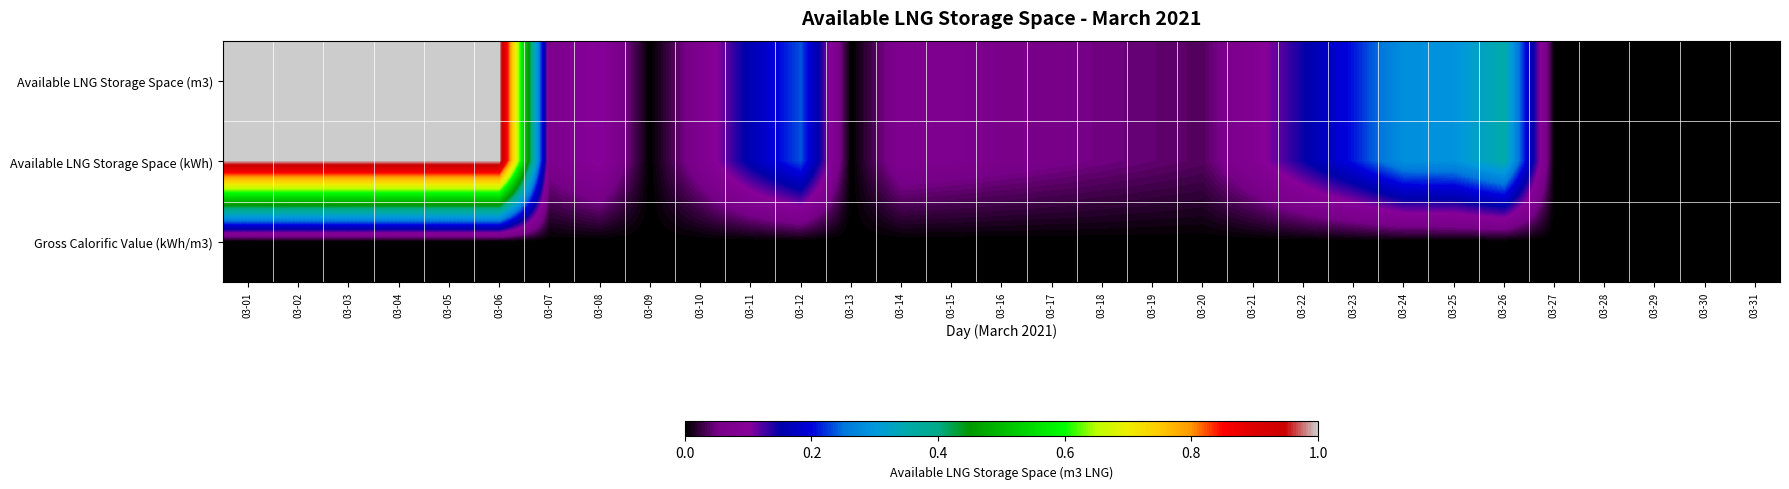

Reading right to left, extract all data points from this chart.

Available LNG Storage Space (m3): 03-31=0.0	03-30=0.0	03-29=0.0	03-28=0.0	03-27=0.0	03-26=0.4	03-25=0.3	03-24=0.3	03-23=0.2	03-22=0.1	03-21=0.1	03-20=0.0	03-19=0.0	03-18=0.0	03-17=0.1	03-16=0.1	03-15=0.1	03-14=0.1	03-13=0.0	03-12=0.2	03-11=0.2	03-10=0.1	03-09=0.0	03-08=0.1	03-07=0.1	03-06=1.0	03-05=1.0	03-04=1.0	03-03=1.0	03-02=1.0	03-01=1.0
Available LNG Storage Space (kWh): 03-31=0.0	03-30=0.0	03-29=0.0	03-28=0.0	03-27=0.0	03-26=0.4	03-25=0.3	03-24=0.3	03-23=0.2	03-22=0.1	03-21=0.1	03-20=0.0	03-19=0.0	03-18=0.0	03-17=0.1	03-16=0.1	03-15=0.1	03-14=0.1	03-13=0.0	03-12=0.2	03-11=0.2	03-10=0.1	03-09=0.0	03-08=0.1	03-07=0.1	03-06=1.0	03-05=1.0	03-04=1.0	03-03=1.0	03-02=1.0	03-01=1.0
Gross Calorific Value (kWh/m3): 03-31=0.0	03-30=0.0	03-29=0.0	03-28=0.0	03-27=0.0	03-26=0.0	03-25=0.0	03-24=0.0	03-23=0.0	03-22=0.0	03-21=0.0	03-20=0.0	03-19=0.0	03-18=0.0	03-17=0.0	03-16=0.0	03-15=0.0	03-14=0.0	03-13=0.0	03-12=0.0	03-11=0.0	03-10=0.0	03-09=0.0	03-08=0.0	03-07=0.0	03-06=0.0	03-05=0.0	03-04=0.0	03-03=0.0	03-02=0.0	03-01=0.0